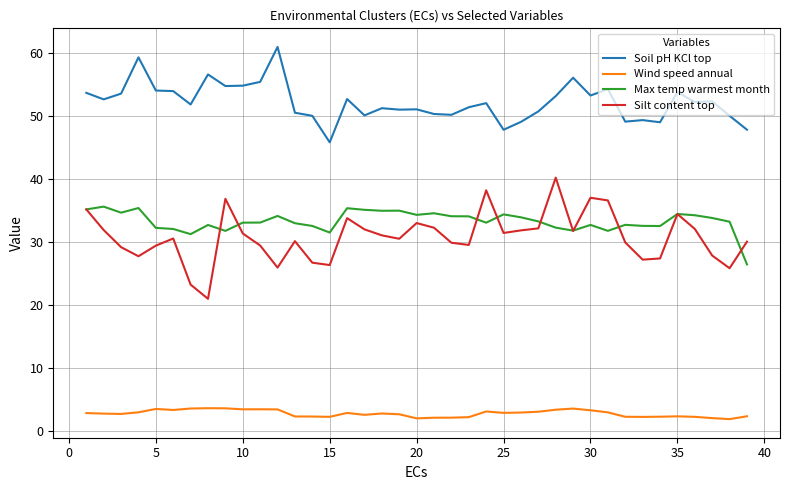

Which series has the largest total across all categories?

Soil pH KCl top